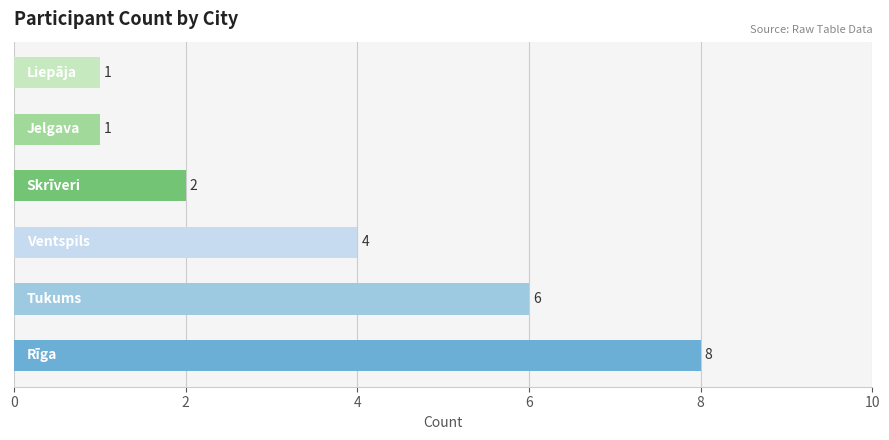

What is the difference between the maximum and minimum values?

7